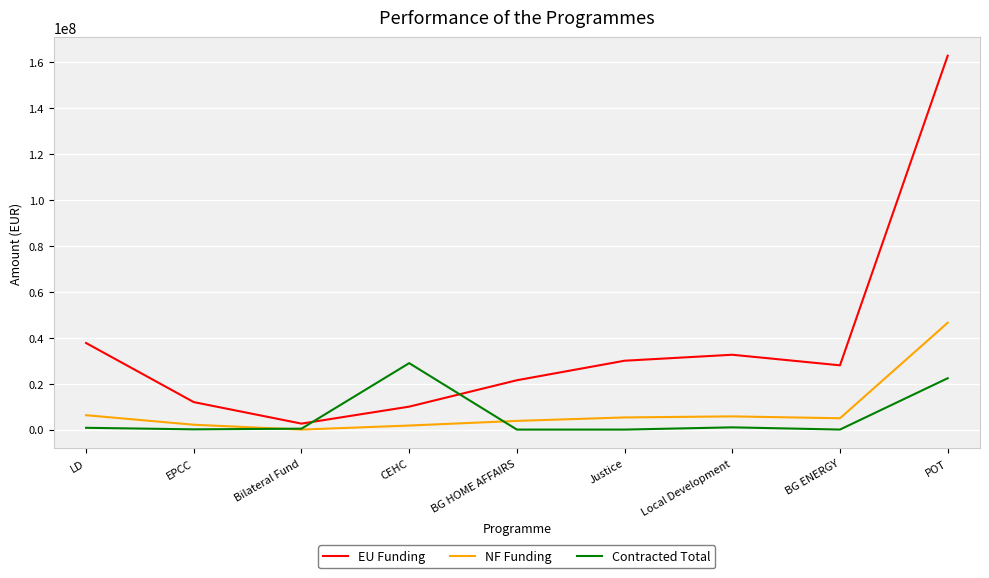

True or false: NF Funding and EU Funding cross at least once.

False